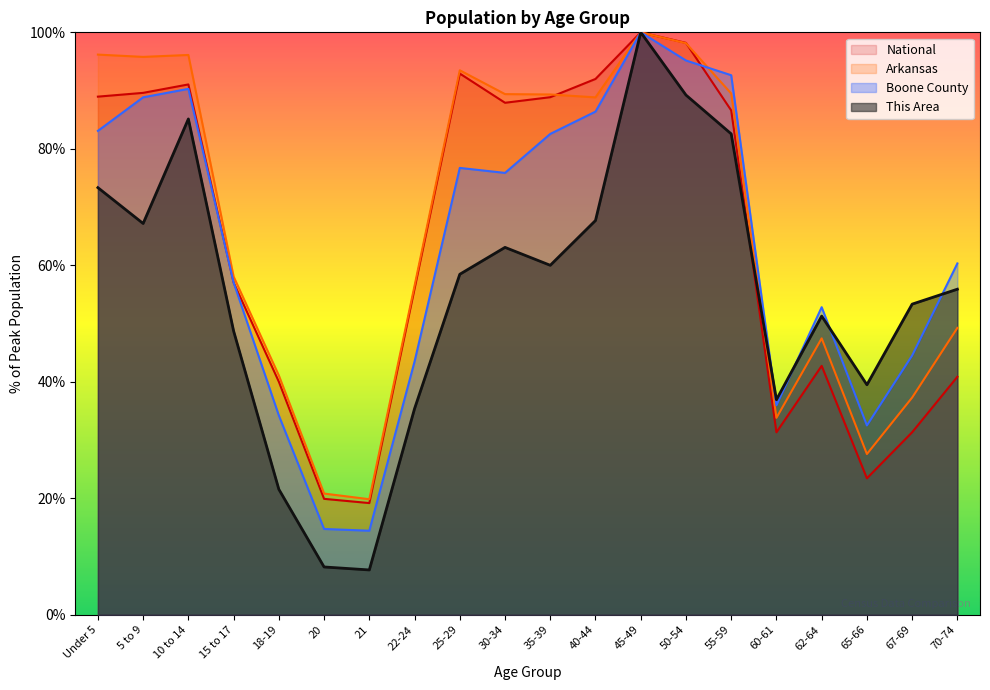

Reading left to right, what are all the values shown in this chart?

This Area: 73.3	67.2	85.1	48.7	21.5	8.2	7.7	35.4	58.5	63.1	60.0	67.7	100.0	89.2	82.6	36.9	51.3	39.5	53.3	55.9
Boone County: 83.1	88.8	90.3	57.0	34.2	14.7	14.4	43.5	76.7	75.9	82.6	86.4	100.0	95.2	92.6	36.0	52.8	32.5	44.5	60.3
Arkansas: 96.2	95.8	96.1	58.1	41.1	20.8	19.8	56.5	93.5	89.4	89.3	88.8	100.0	98.1	89.5	33.8	47.5	27.6	37.3	49.3
National: 89.0	89.6	91.1	57.0	40.0	19.9	19.2	56.0	92.9	87.9	88.9	92.0	100.0	98.2	86.6	31.3	42.7	23.4	31.3	40.9